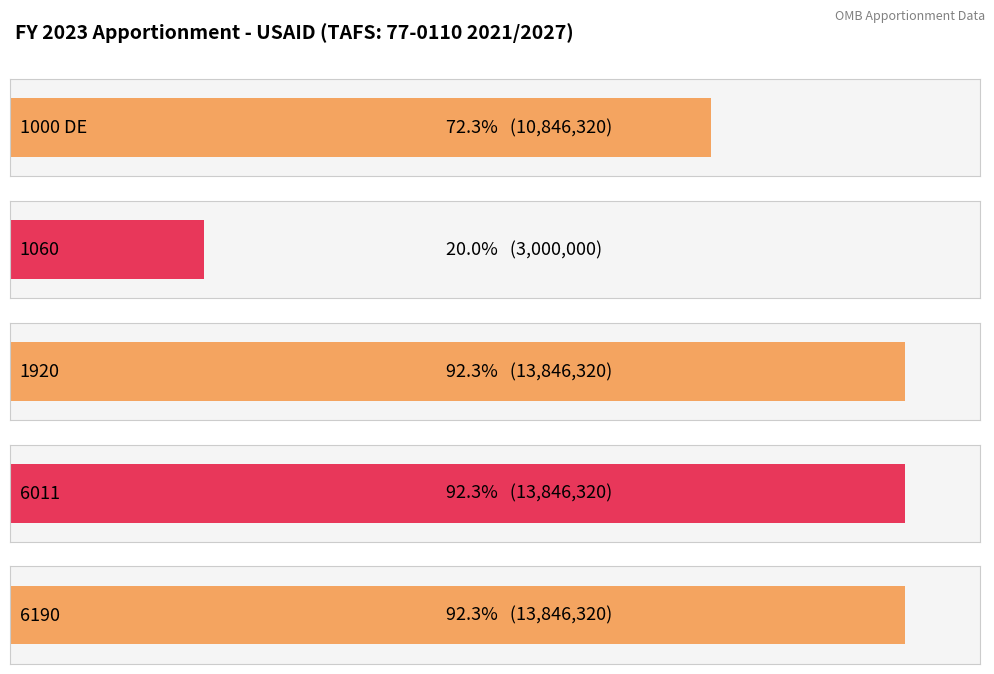

At which label is the value closest to 8423160?

1000 DE